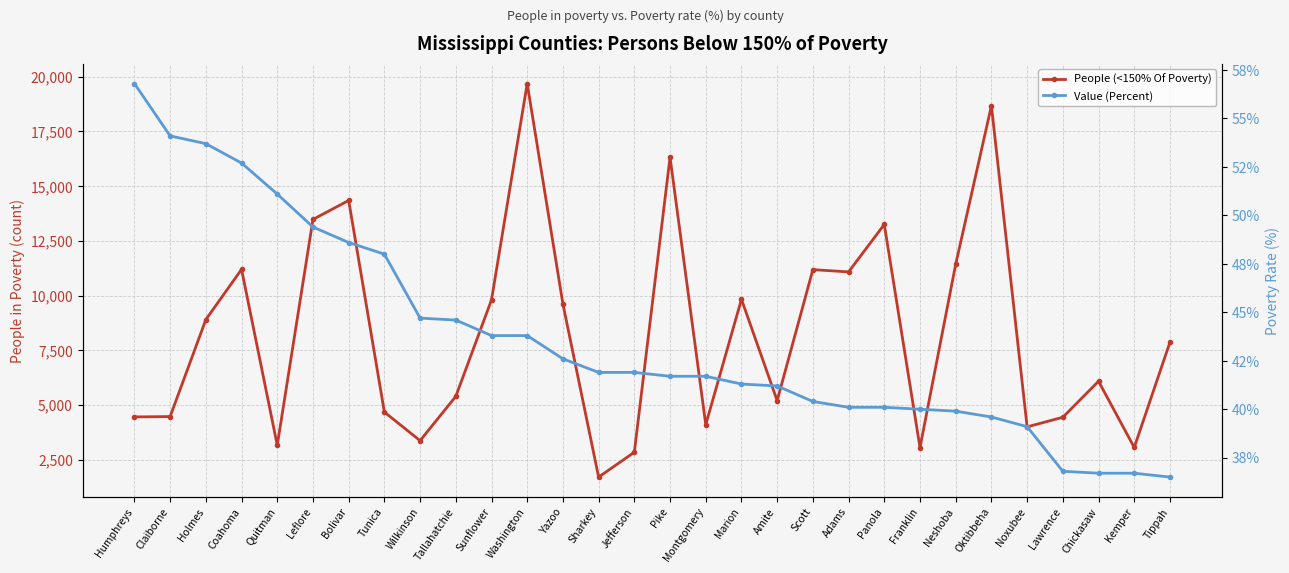

What is the highest value of the Value (Percent) series?

56.8